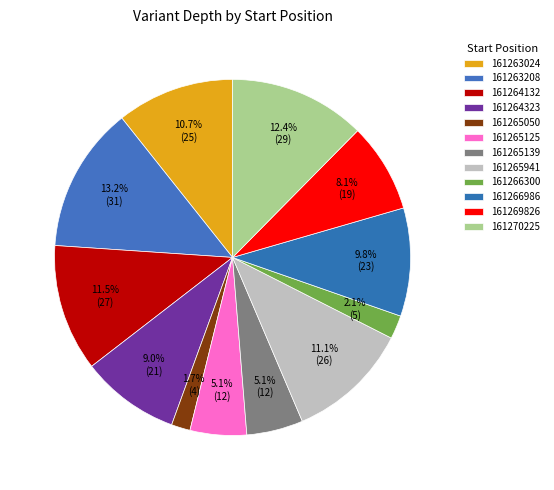

What is the smallest slice in the pie chart?

161265050